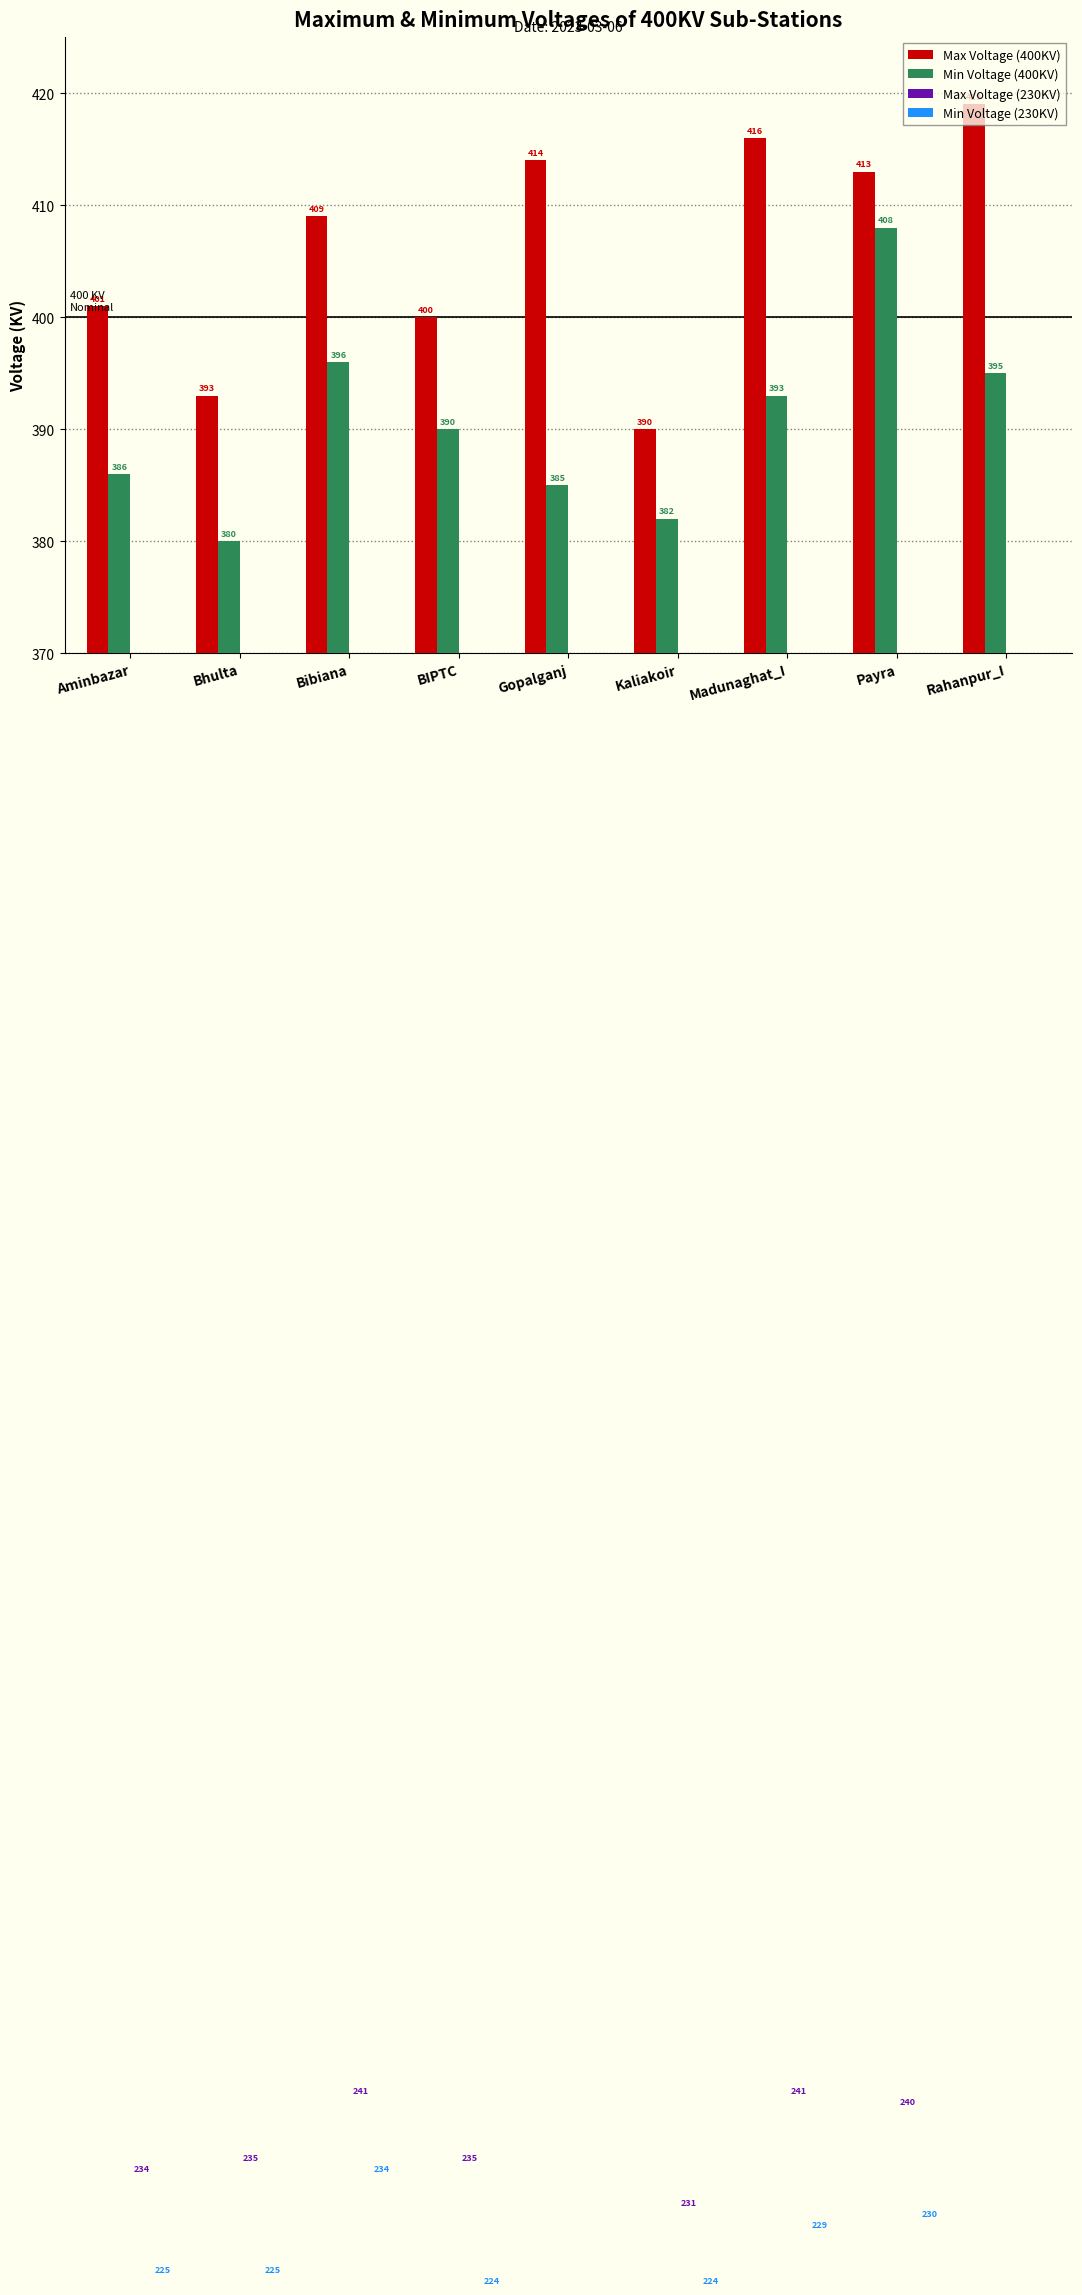

What is the difference between the highest and lowest values at Kaliakoir?

166